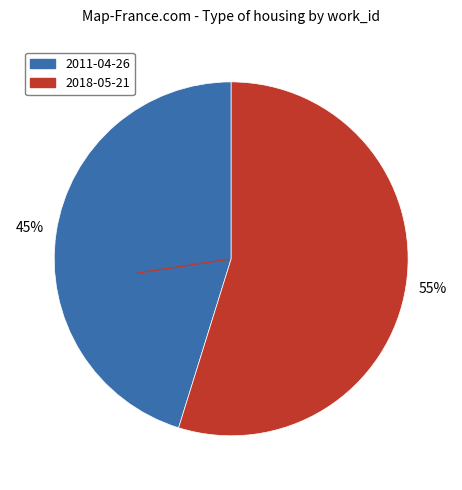

To the nearest percent, what is the difference between the largest and smallest slice percentages?

10%